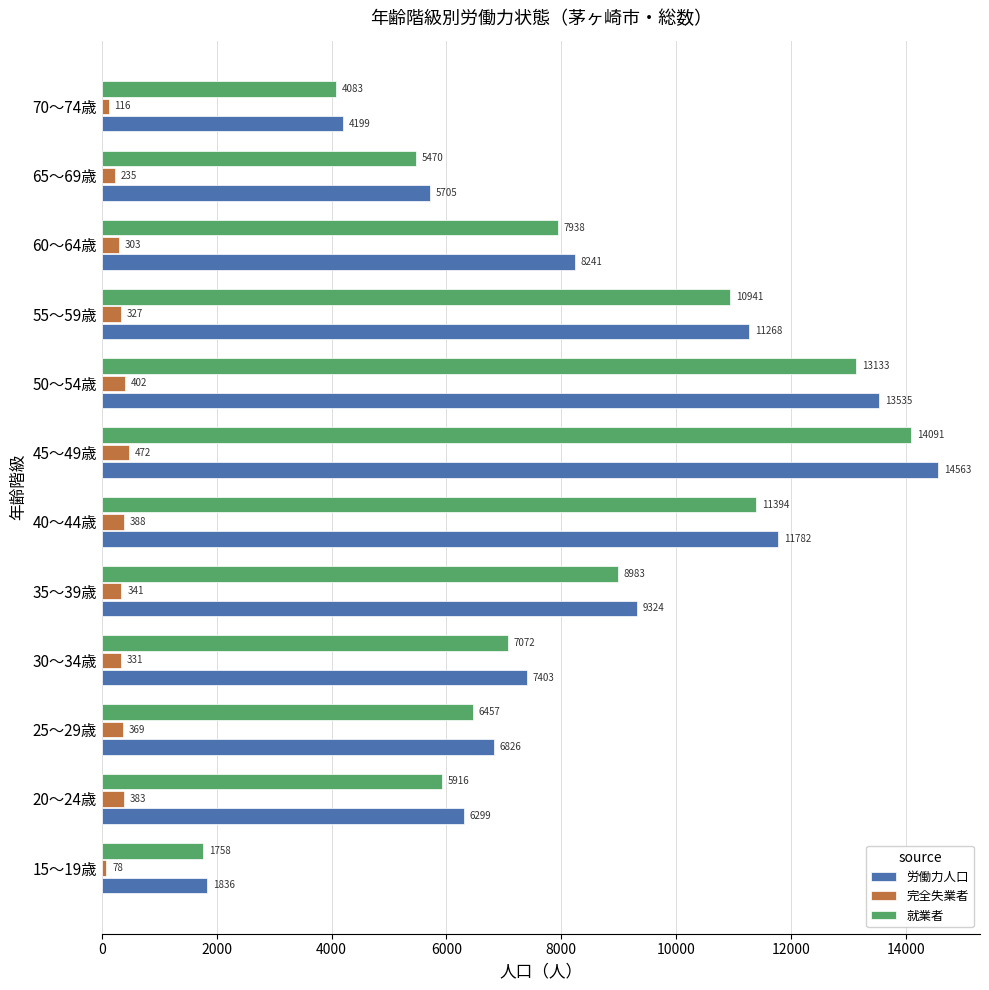

Which series has the widest spread of values?

労働力人口